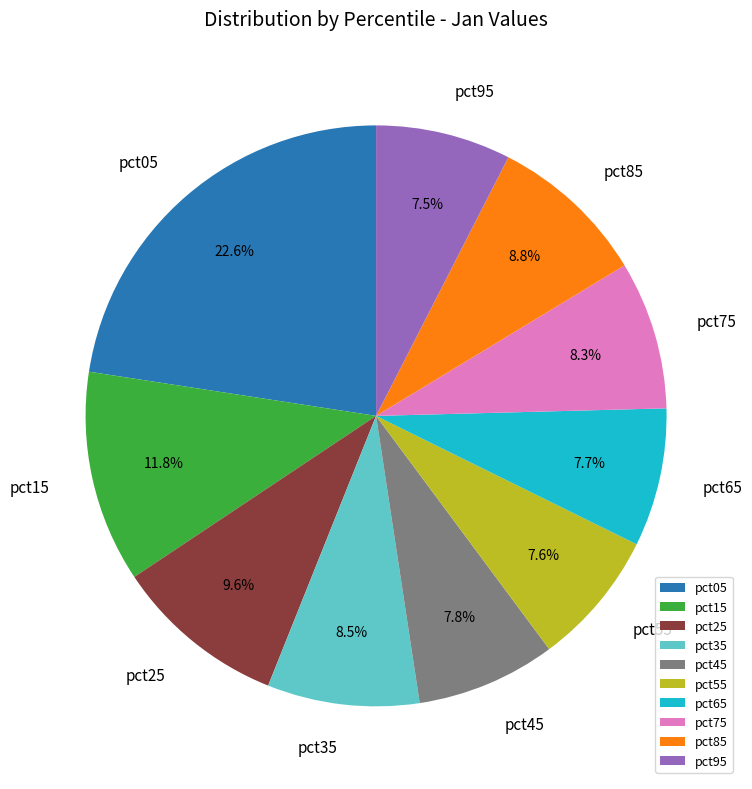

Combined, do pct95 and pct15 account for over 50%?

No